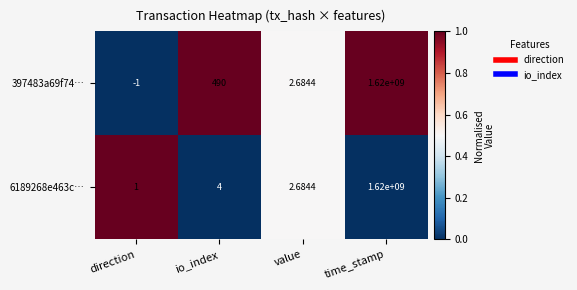

What is the spread (max minus min) of values at direction?

2.0